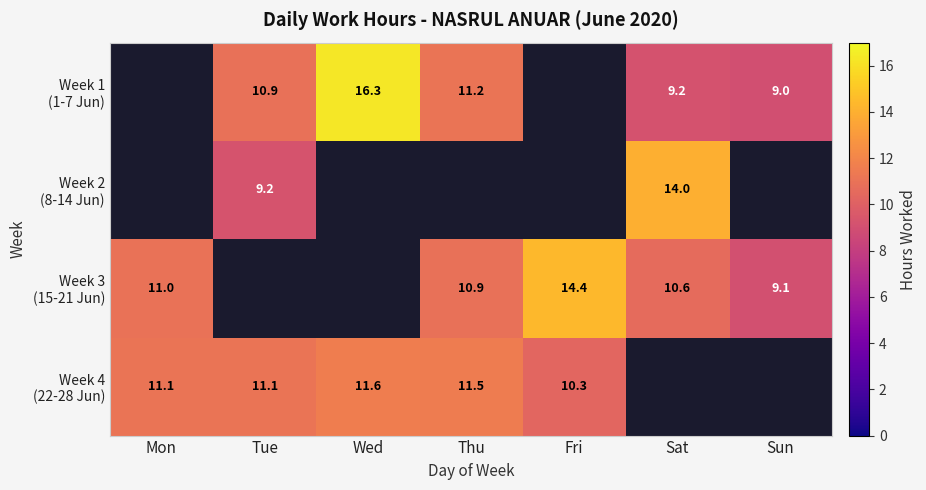

The value of Week 4 (22-28 Jun) at Wed is 6.2. True or false?

False